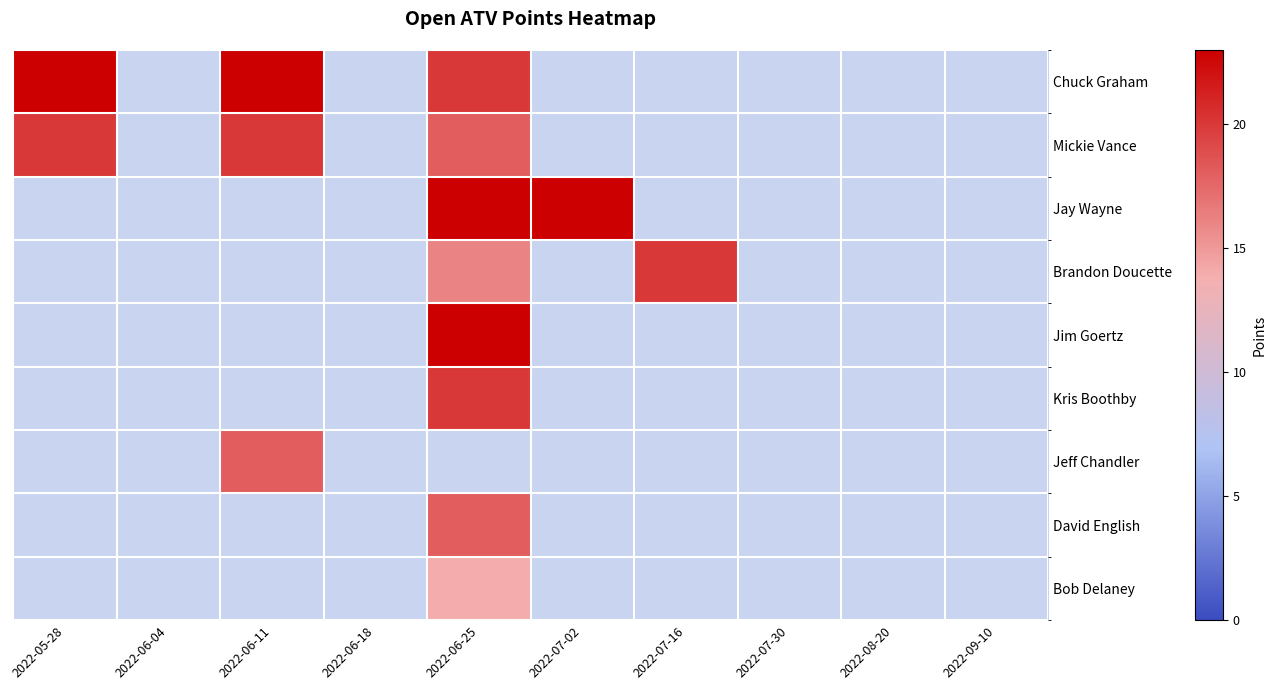

At how many categories does at least one series exceed 20?

4